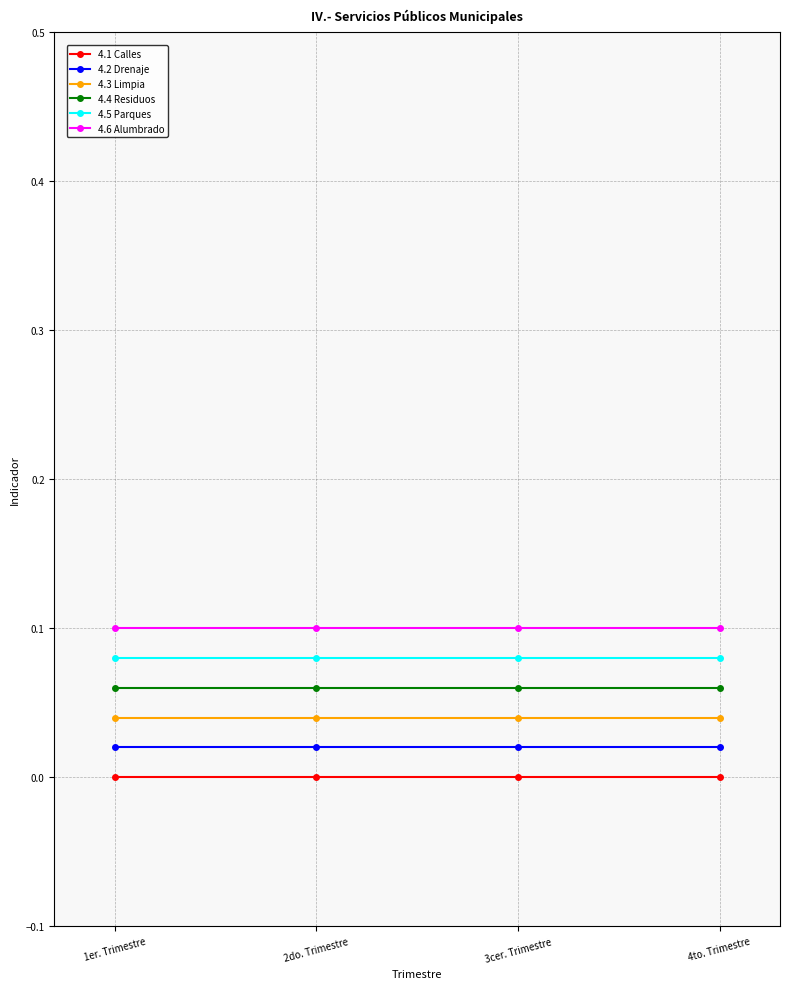

True or false: 4.1 Calles and 4.3 Limpia intersect in this chart.

False